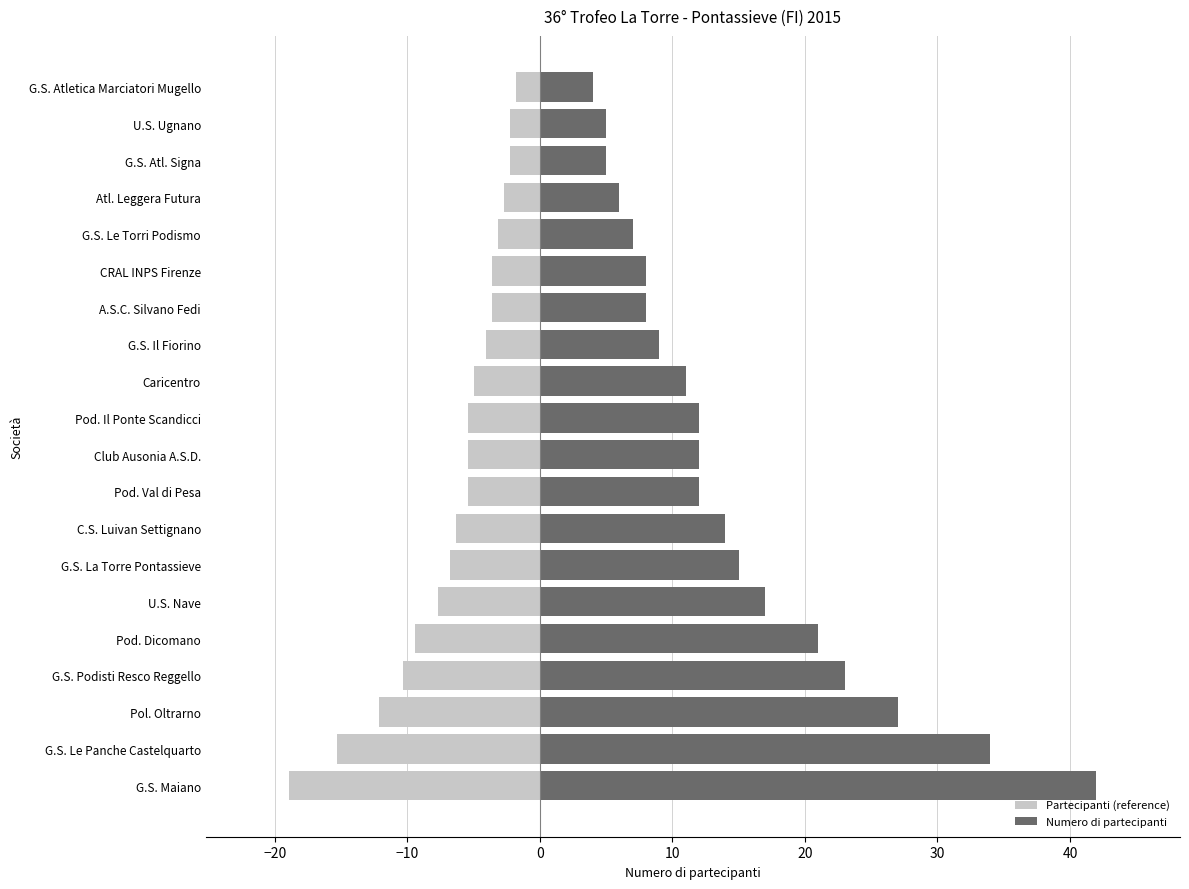

What is the approximate value of Numero di partecipanti at G.S. Il Fiorino?

9.0